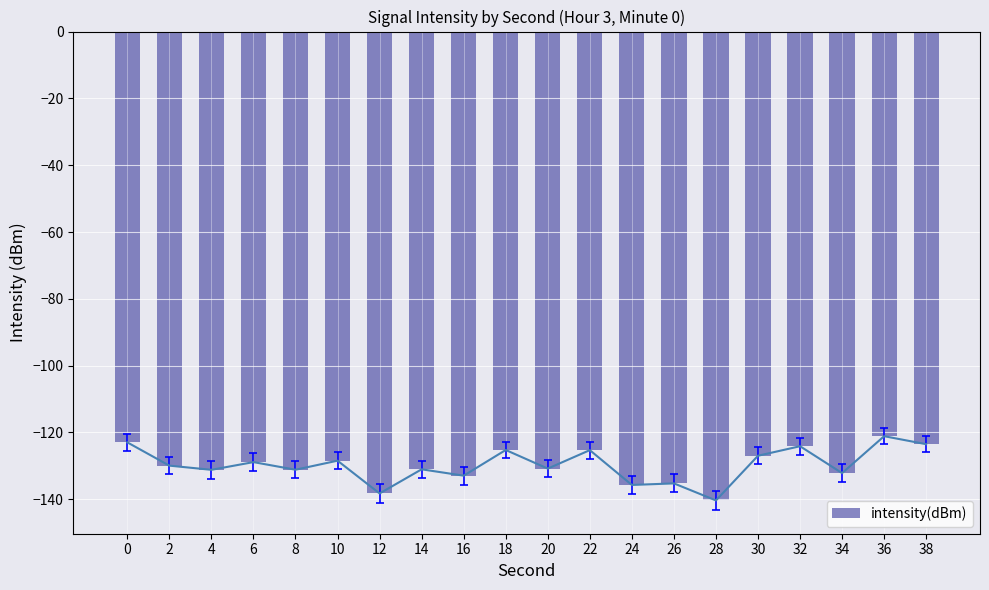

Count the number of data series in this chart.

1